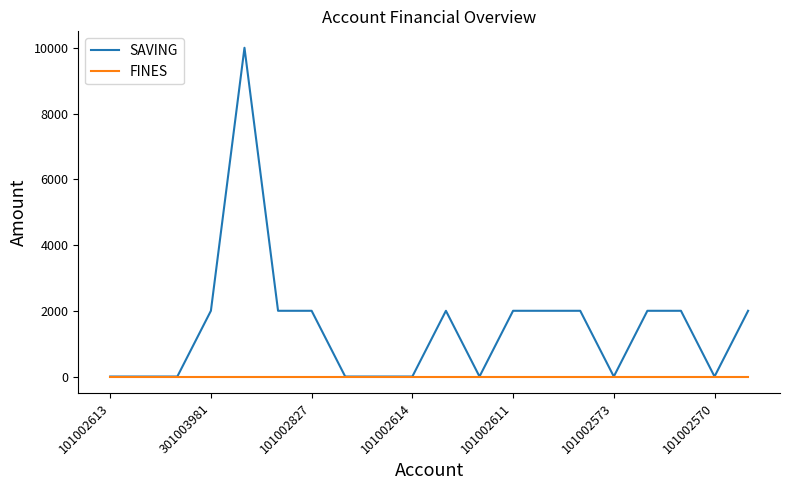

Which series has the largest range (max minus min)?

SAVING